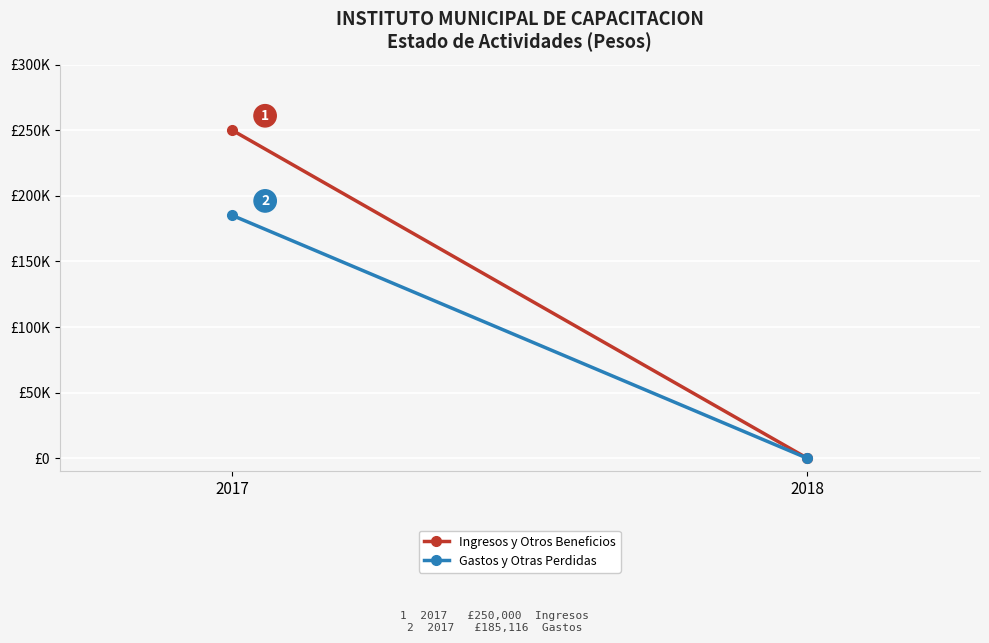

What is the difference between the Ingresos y Otros Beneficios values at 2017 and 2018?

250000.0